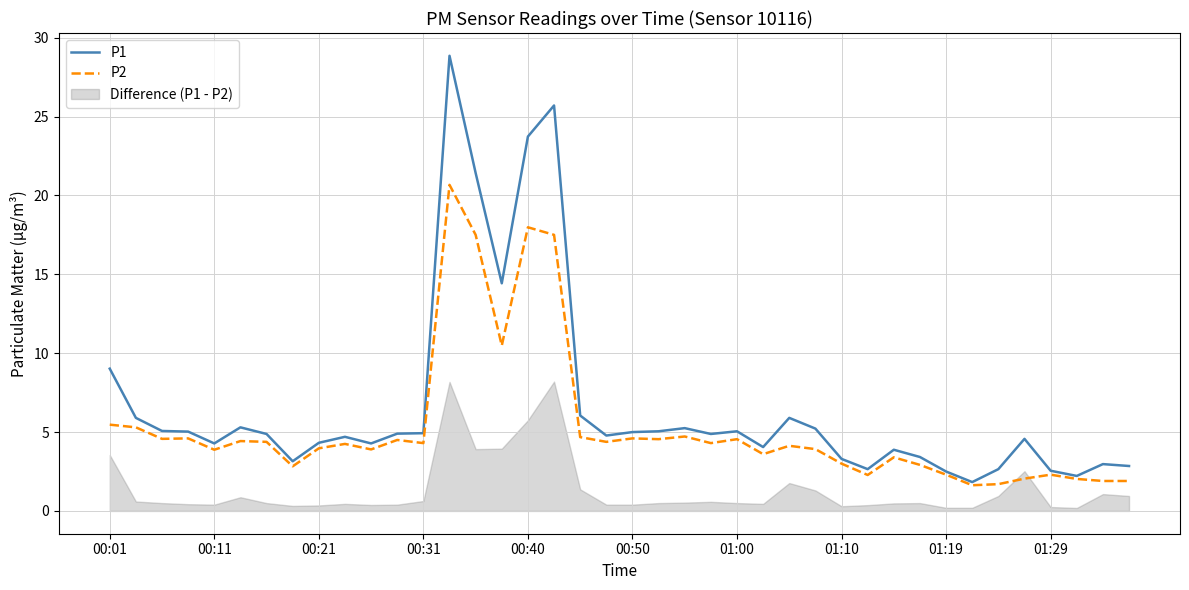

At which category is the sum across all series the highest?

13